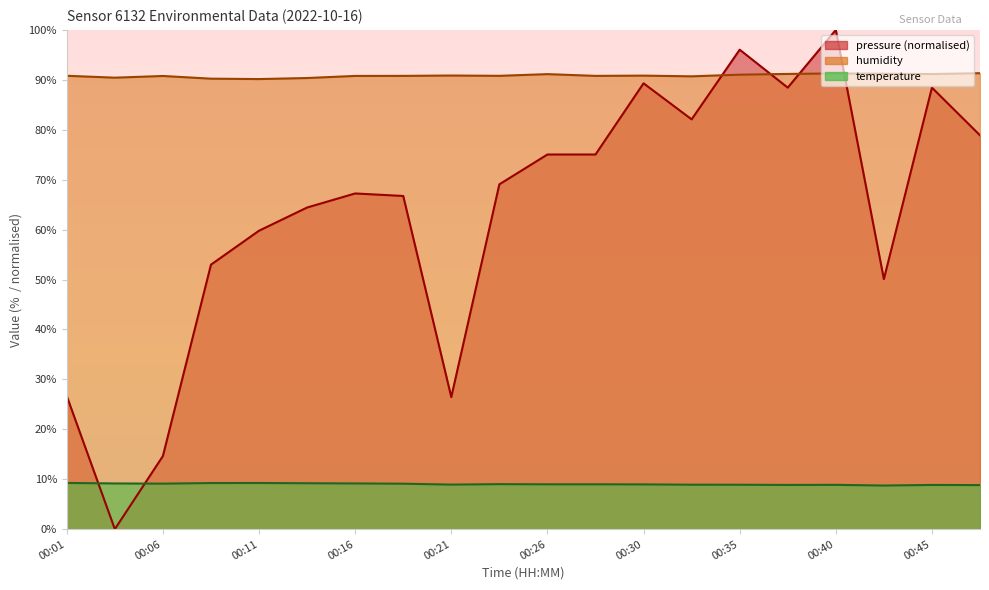

At which label does temperature reach its peak?

00:01